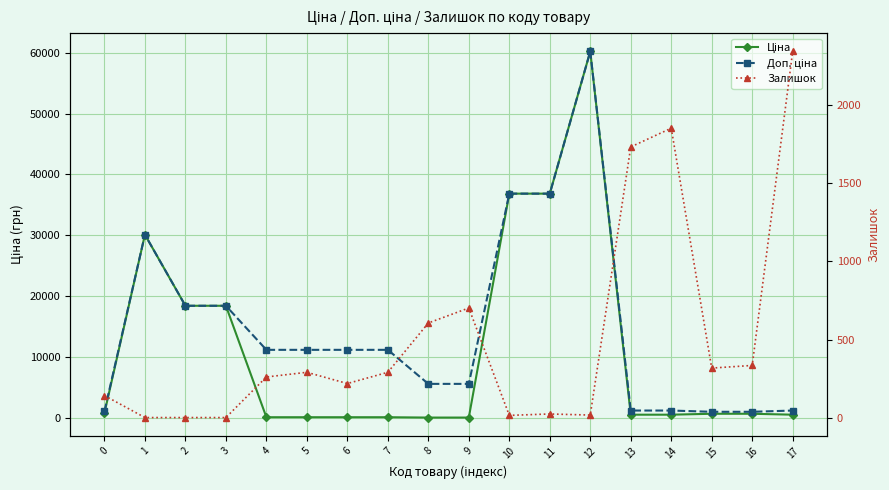

List the labels in order of Доп. ціна value, smallest first.

15, 16, 0, 13, 14, 17, 8, 9, 4, 5, 6, 7, 2, 3, 1, 10, 11, 12